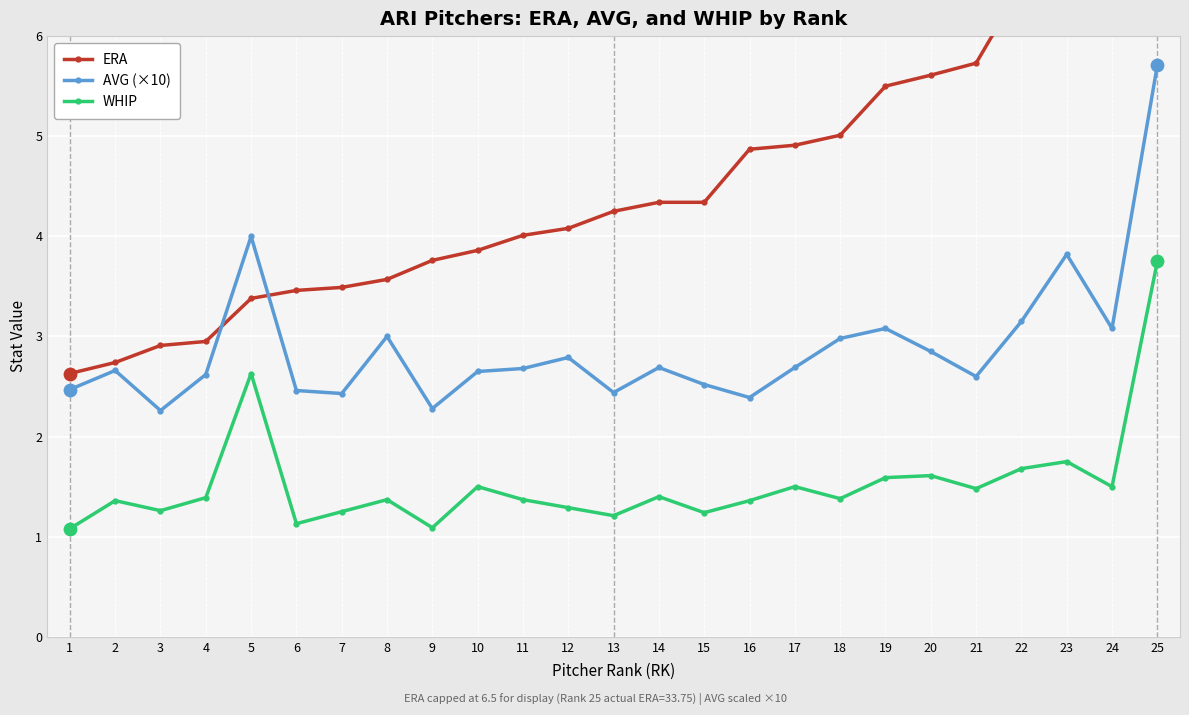

Which series reaches the minimum Y coordinate?

WHIP